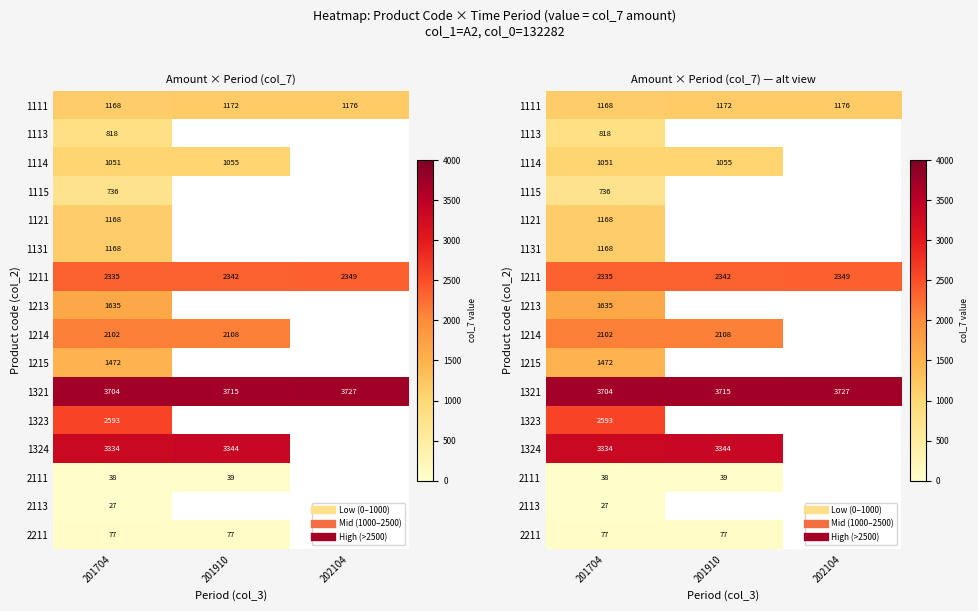

What is the minimum value for 1214?

2102.0